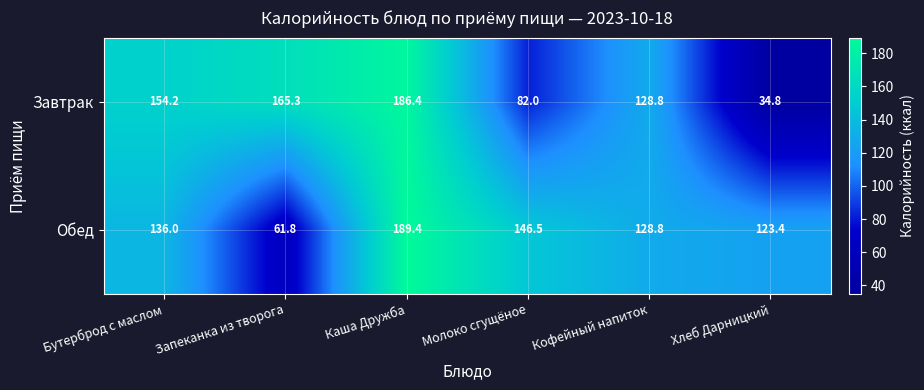

Reading left to right, list all the values displayed in this chart.

Завтрак: Бутерброд с маслом=154.2	Запеканка из творога=165.3	Каша Дружба=186.4	Молоко сгущёное=82.0	Кофейный напиток=128.8	Хлеб Дарницкий=34.8
Обед: Бутерброд с маслом=136.0	Запеканка из творога=61.8	Каша Дружба=189.4	Молоко сгущёное=146.5	Кофейный напиток=128.8	Хлеб Дарницкий=123.4